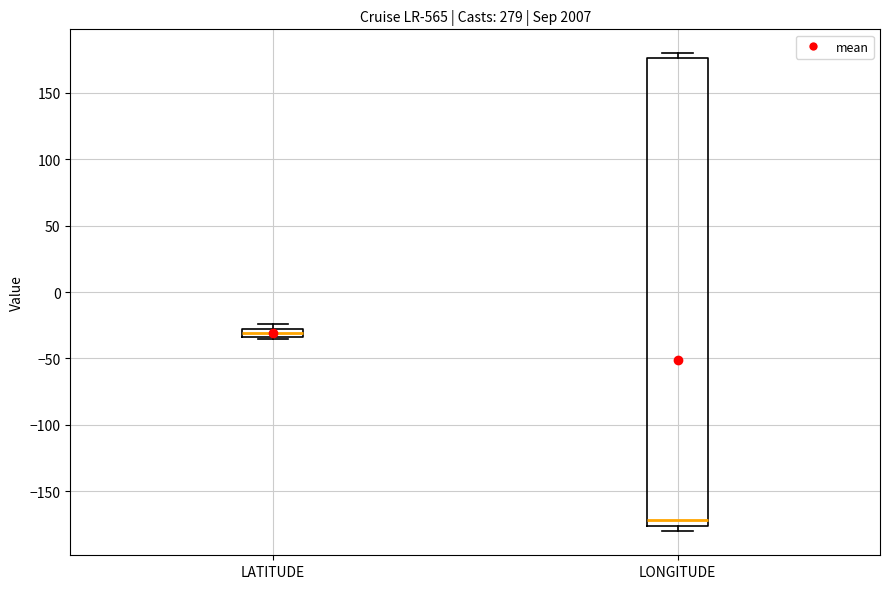

Where is the upper edge of the box for LATITUDE on the y-axis? The values are not printed on the chart, so give them approximately, as read against the axis.

-30